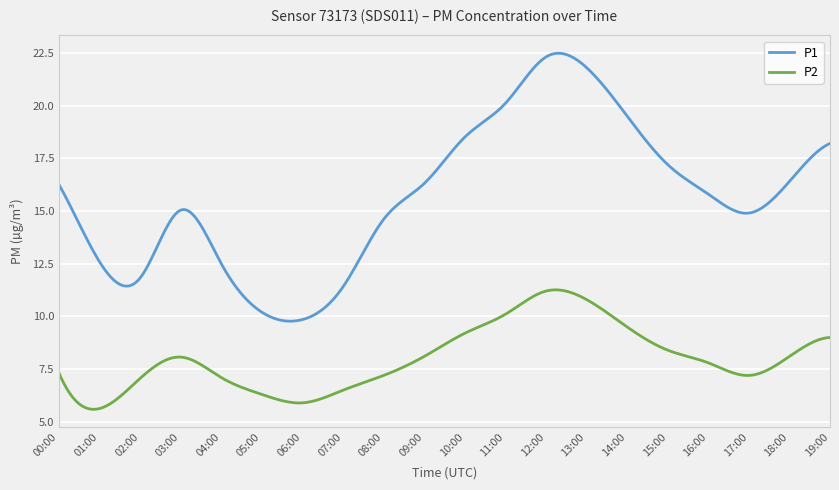

Rank the series by their maximum value, from lowest to highest.

P2, P1